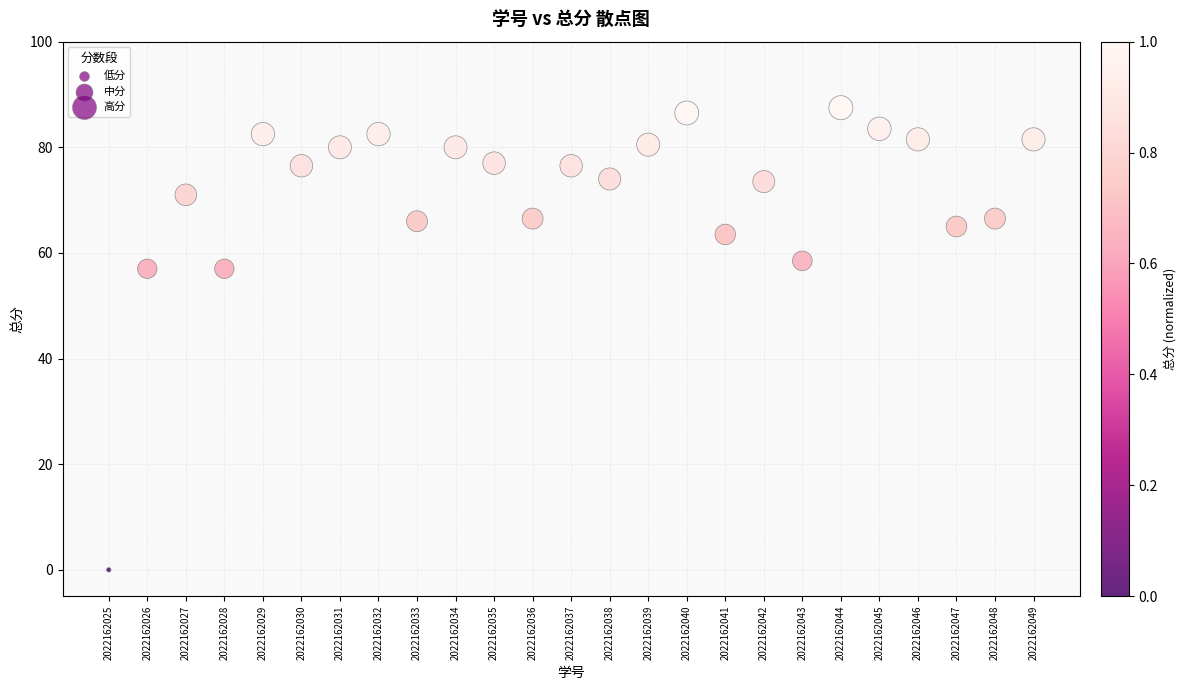

What is the range of X values (max minus min)?

24.0